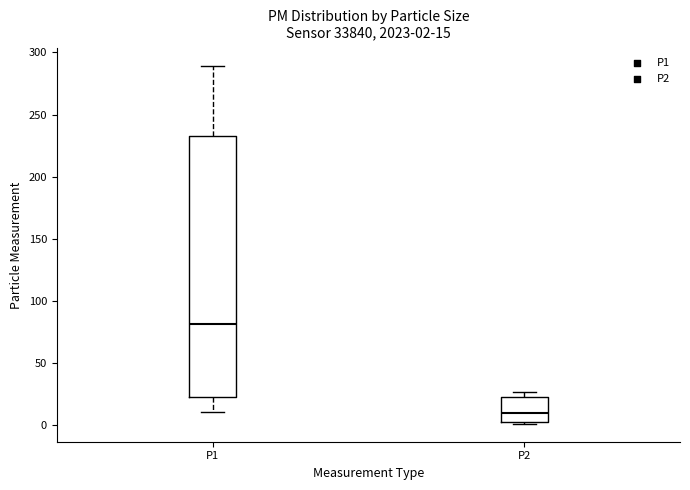

Which box has the highest median line?

P1